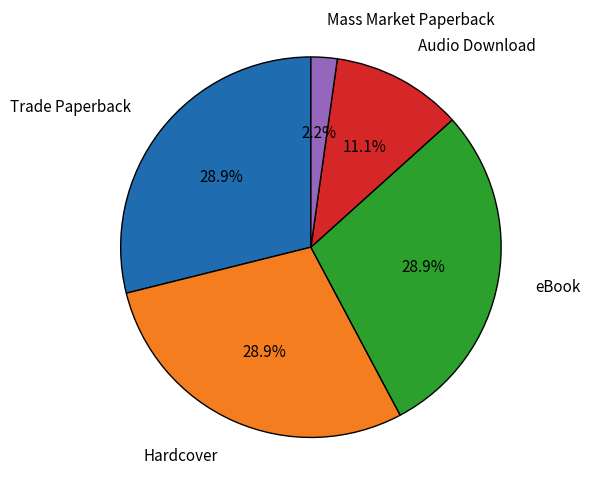

What is the ratio of the value at eBook to the value at Trade Paperback?

1.0